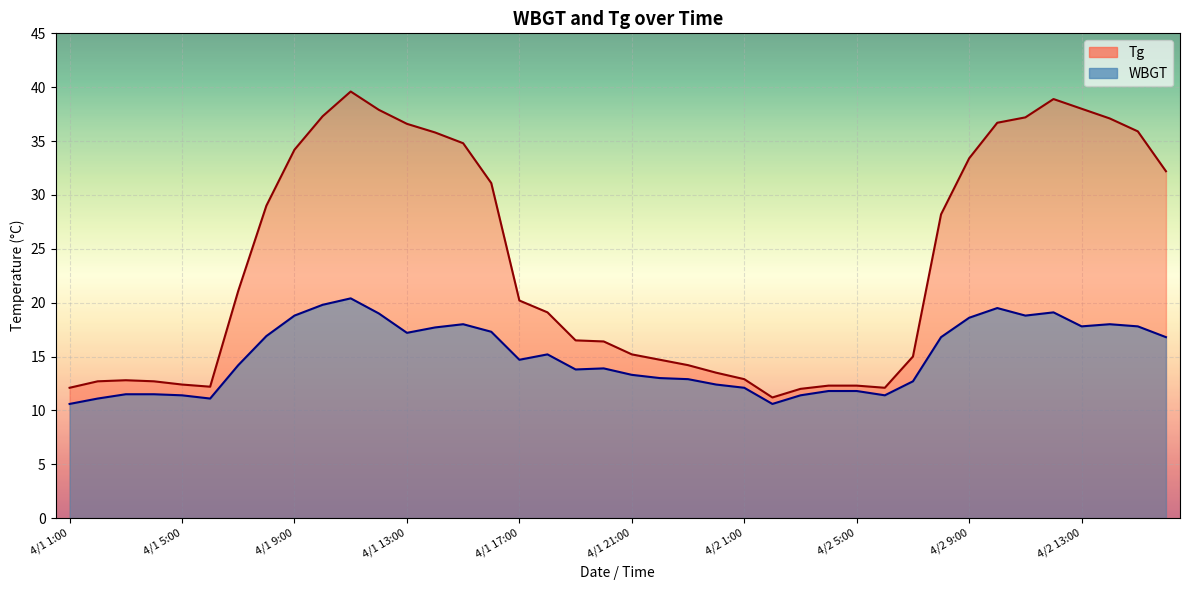

At which category does Tg reach its first local peak?

4/1 3:00